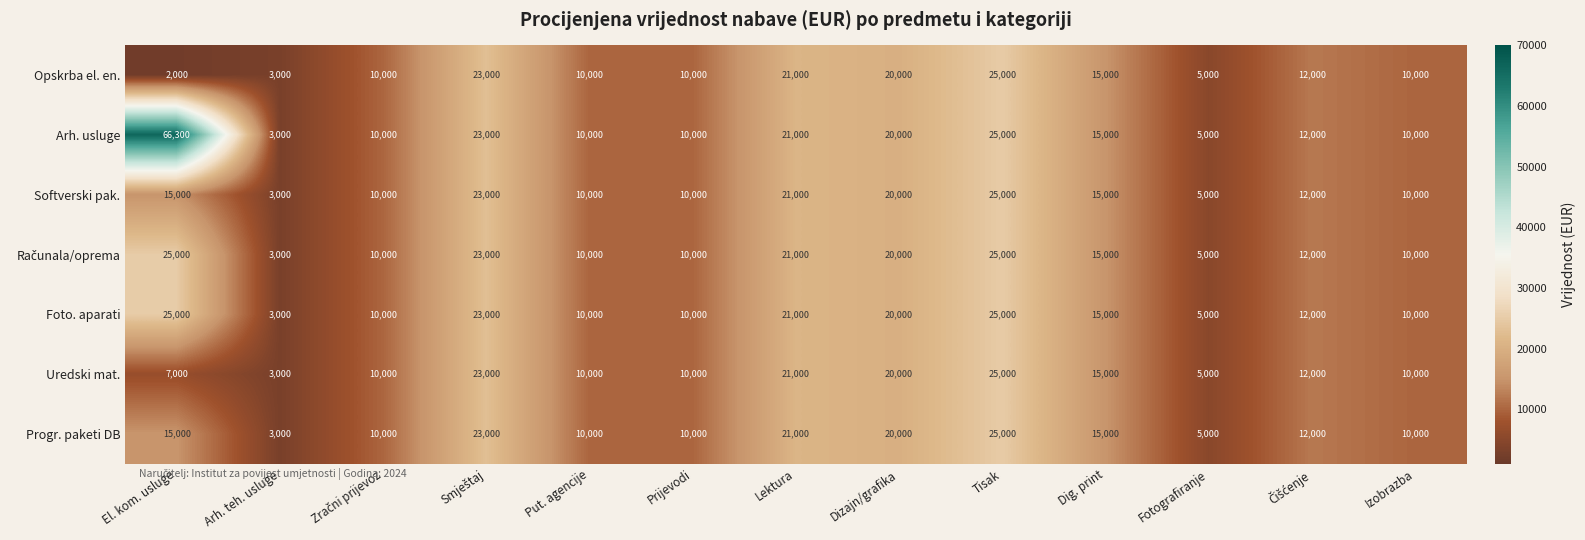

The Progr. paketi DB series shows 21000 at Lektura. True or false?

True